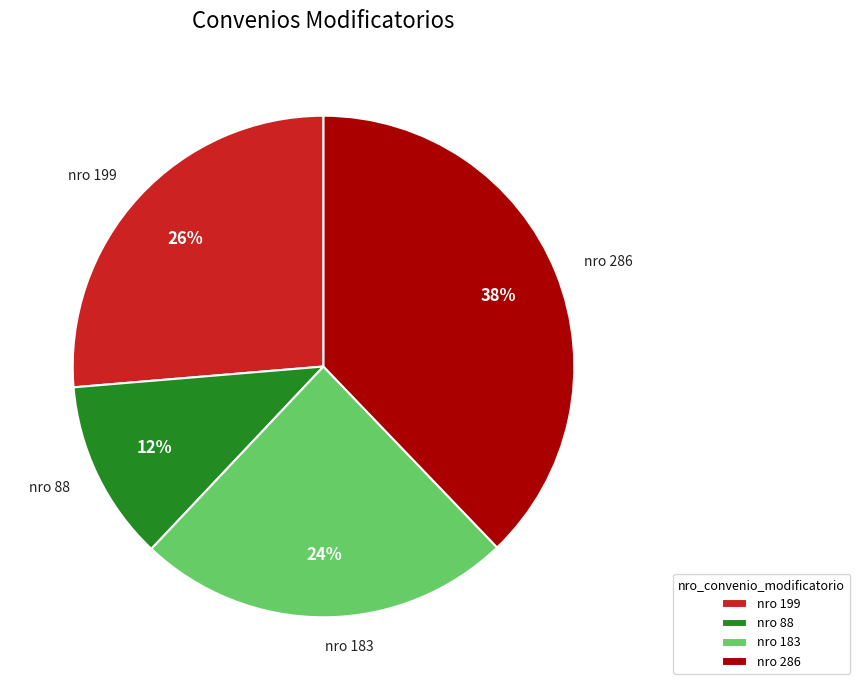

To the nearest percent, what is the difference between the largest and smallest slice percentages?

26%